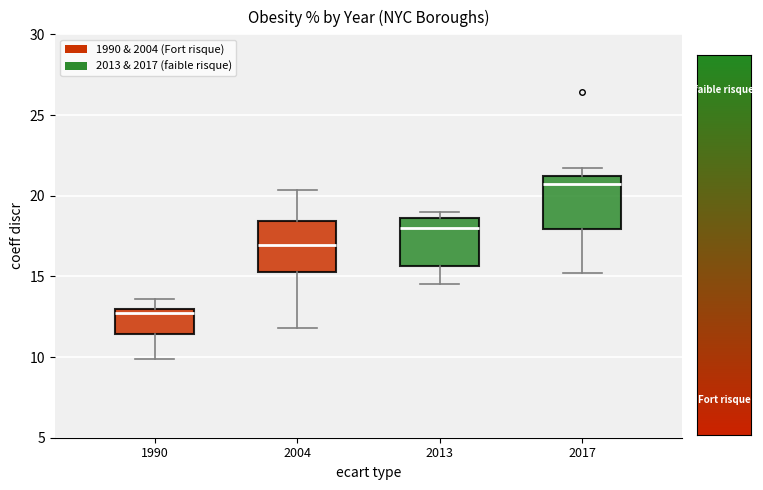

Which box has the lowest median line?

1990